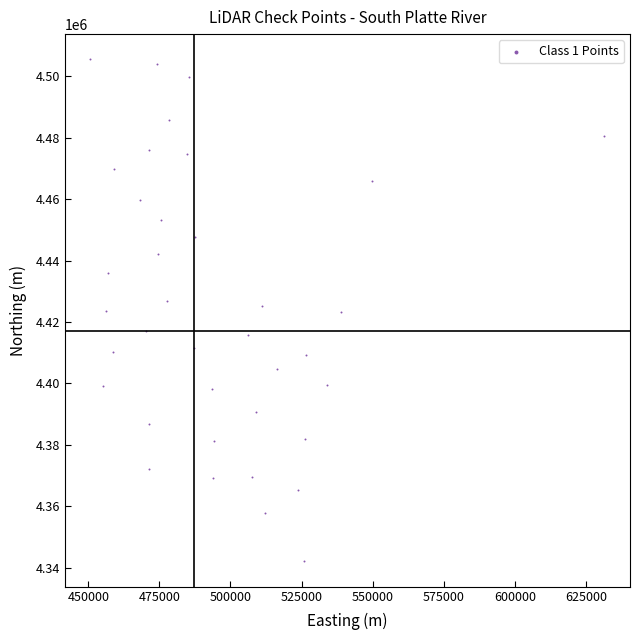

What is the range of X values (max minus min)?

180708.3